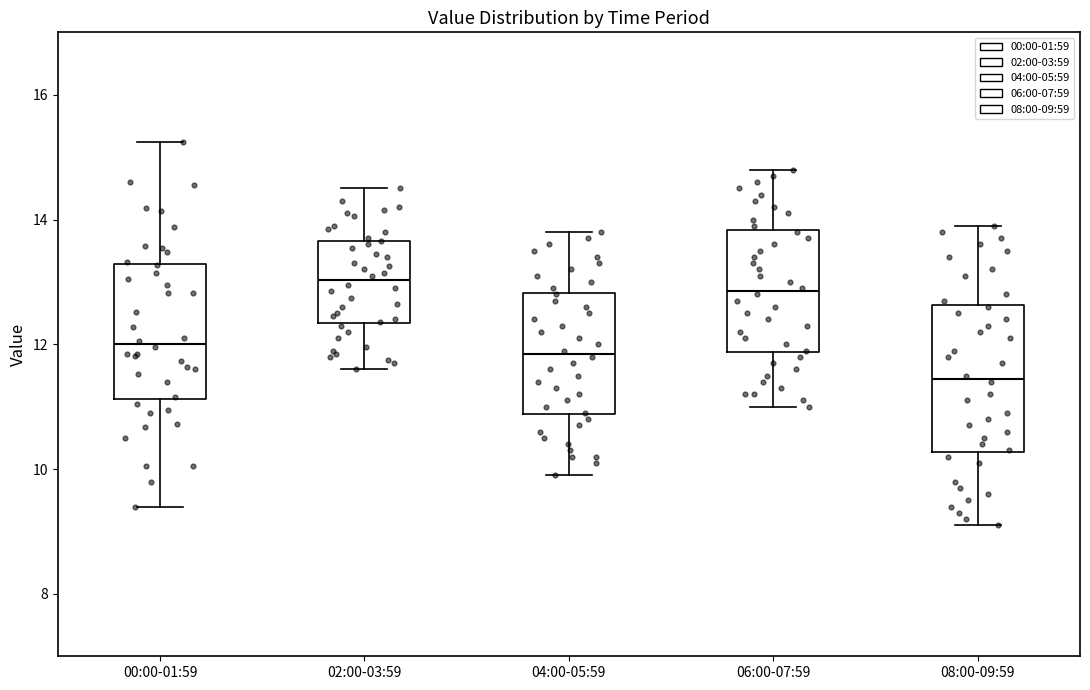

Where is the lower edge of the box for 02:00-03:59 on the y-axis? The values are not printed on the chart, so give them approximately, as read against the axis.

12.4